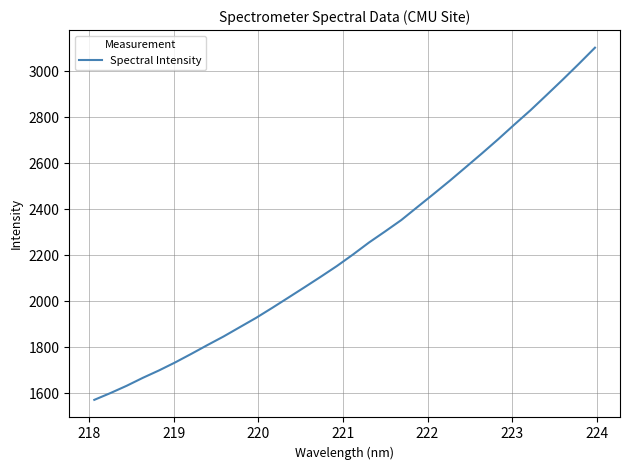

What is the minimum value shown in the chart?

1571.6